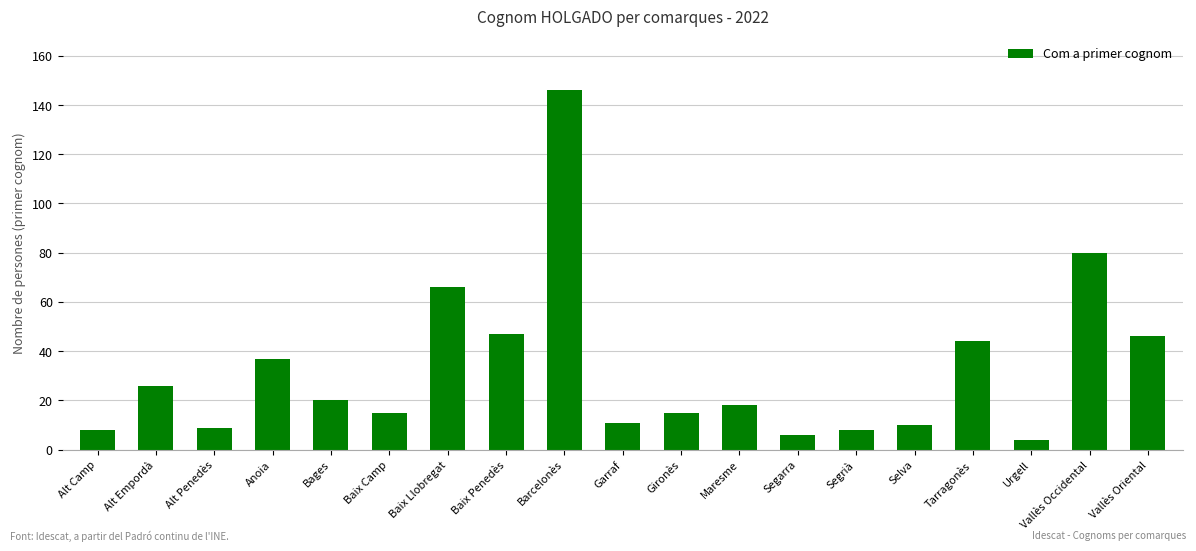

What is the average value?

32